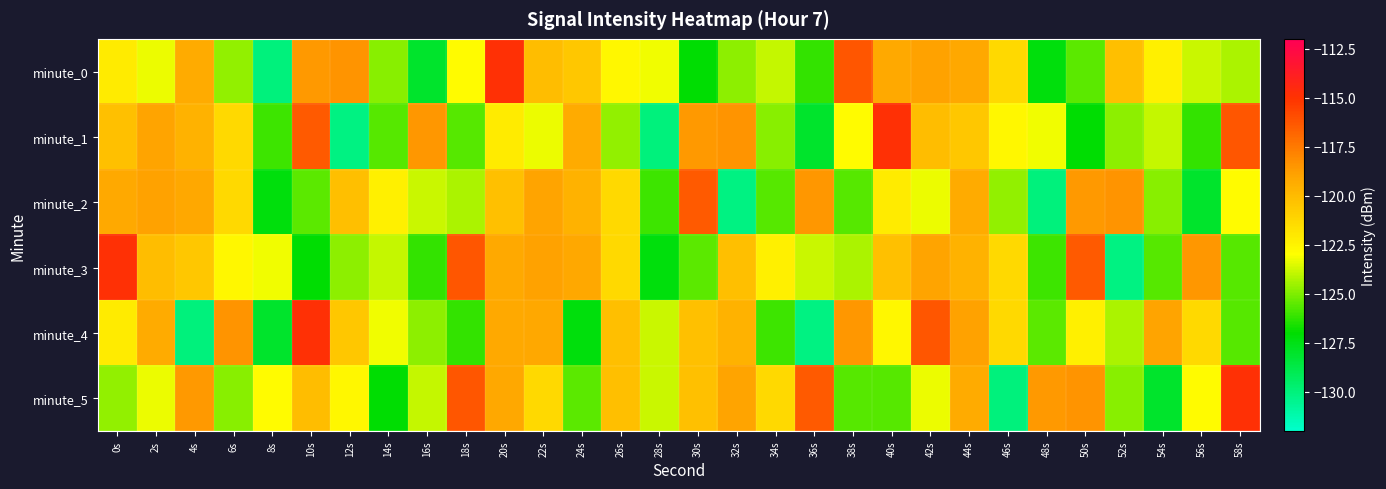

What is the smallest value displayed?

-130.1